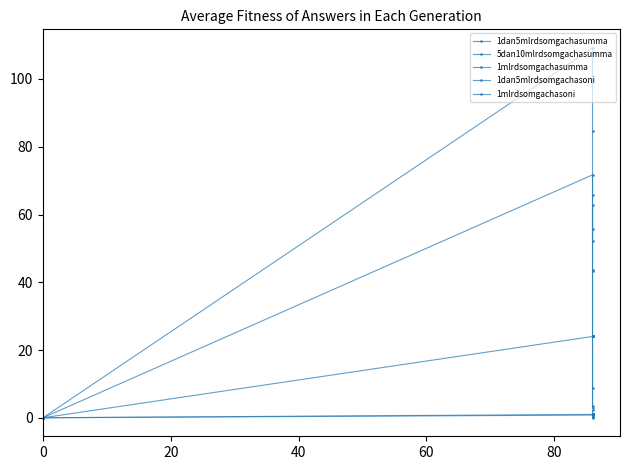

Is this an area chart (filled region under the line)?

No